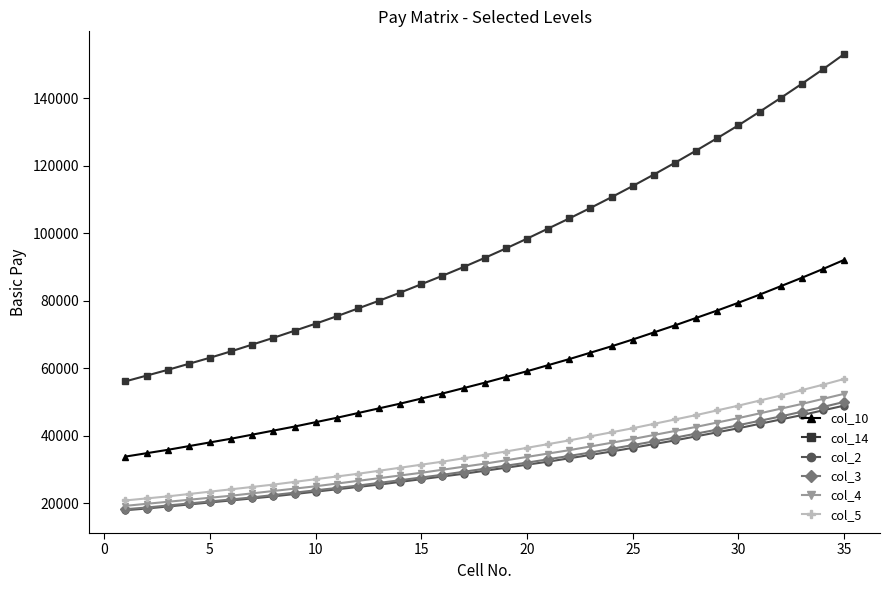

True or false: col_4 and col_2 cross at least once.

False